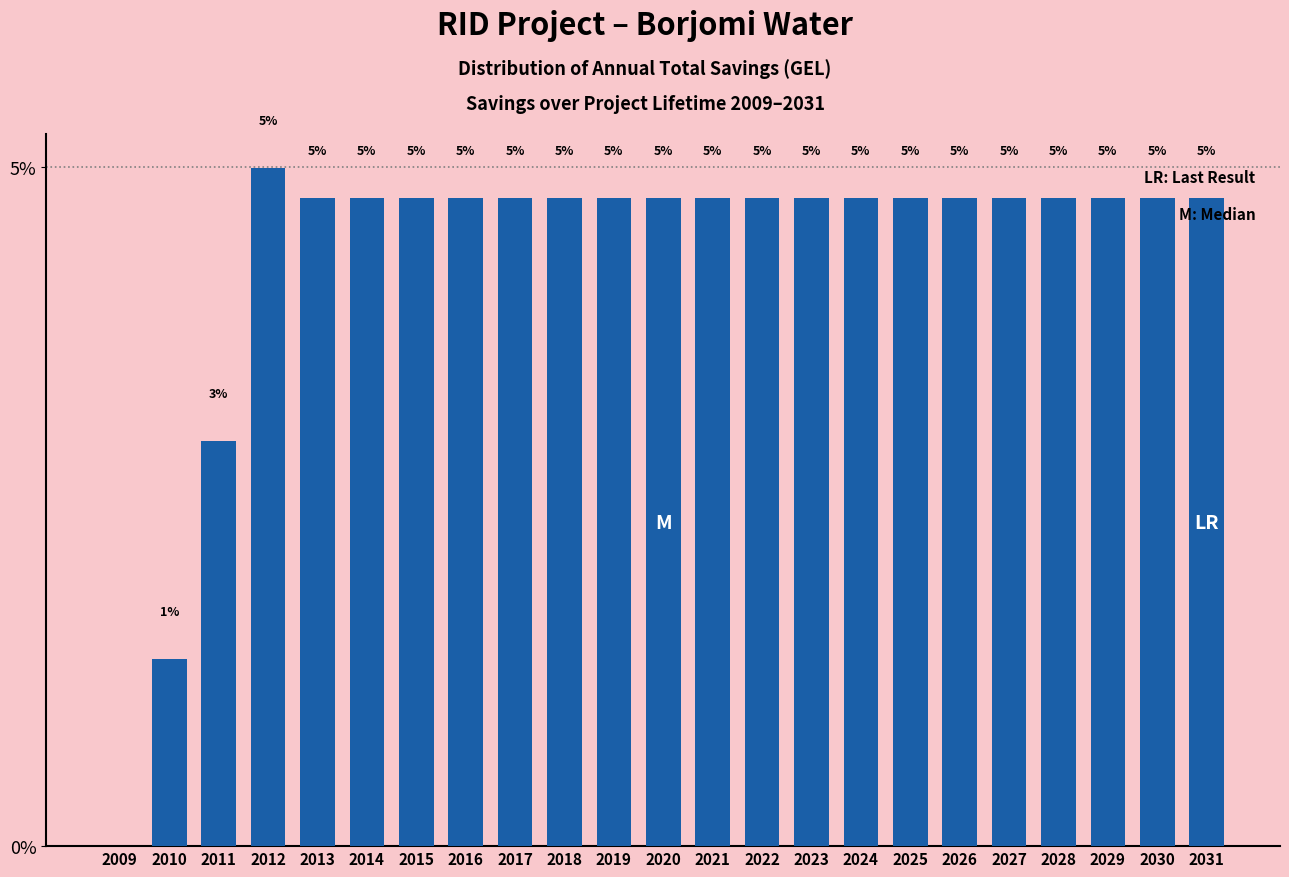

Where does the data first go above 4?

2012